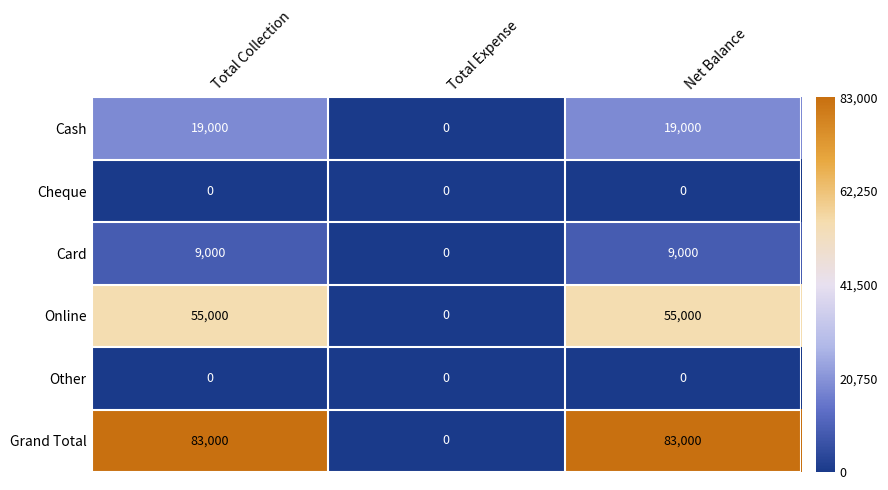

Which series has the largest total across all categories?

Grand Total